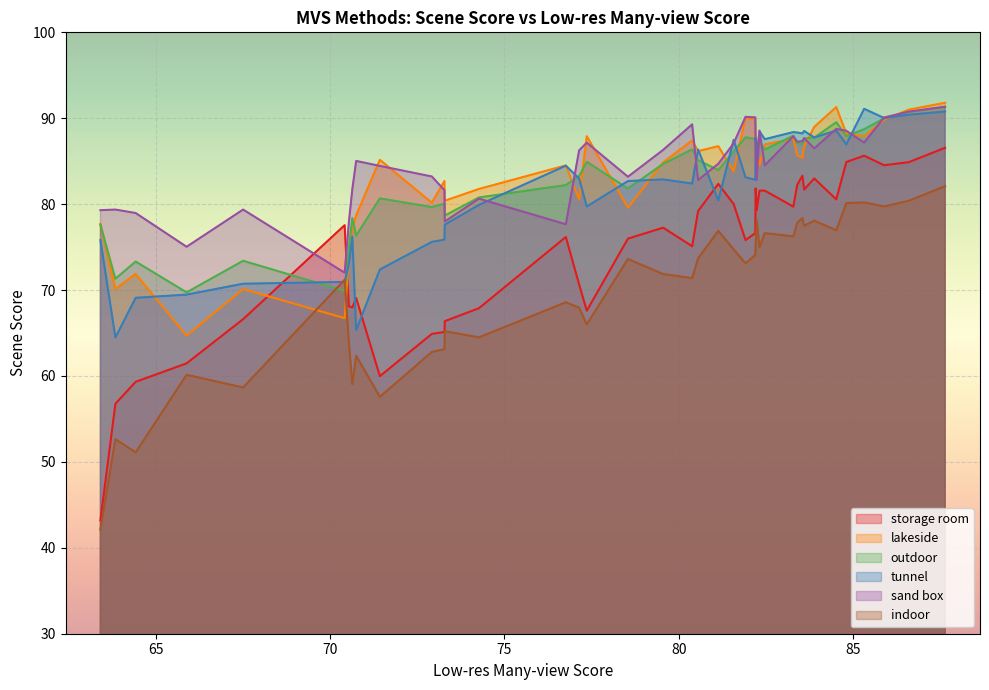

Between which two adjacent categories do tunnel and storage room first intersect?

17 and 18